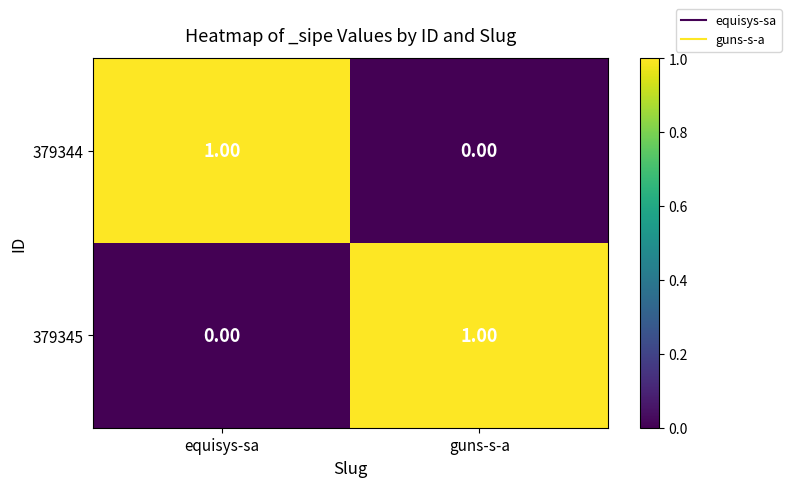

Is the value of 379345 at equisys-sa greater than the value of 379344 at equisys-sa?

No